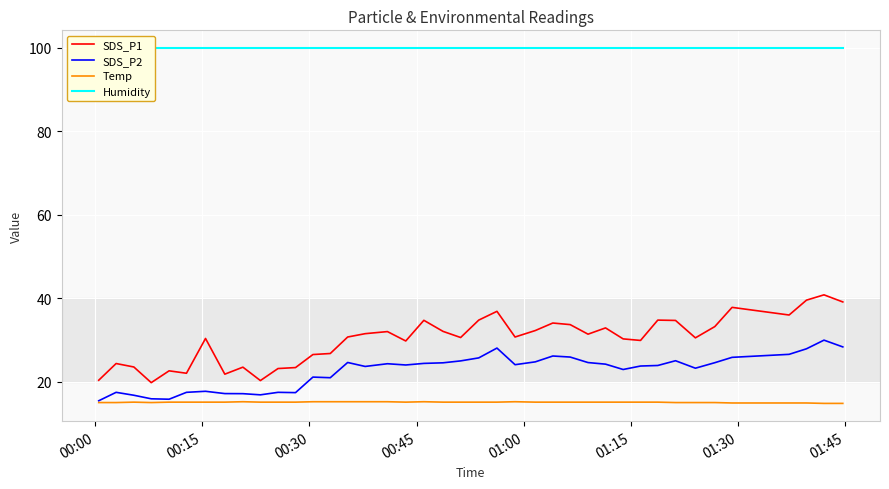

True or false: SDS_P1 and Temp cross at least once.

False